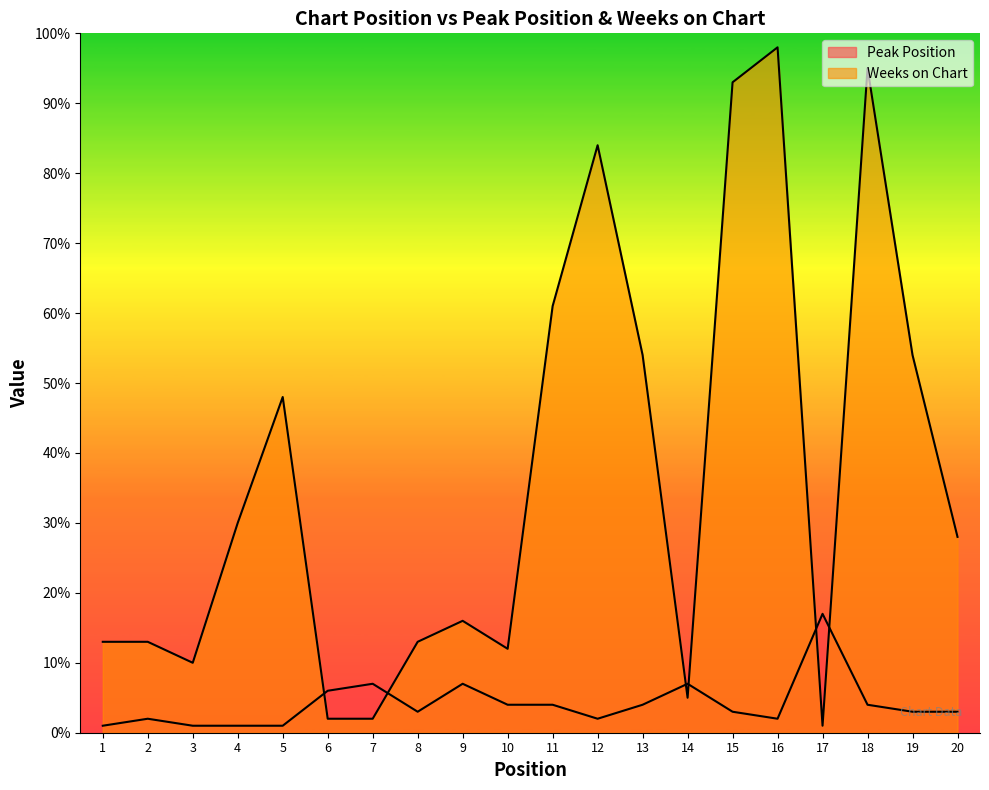

How many times do Weeks on Chart and Peak Position cross each other?

6